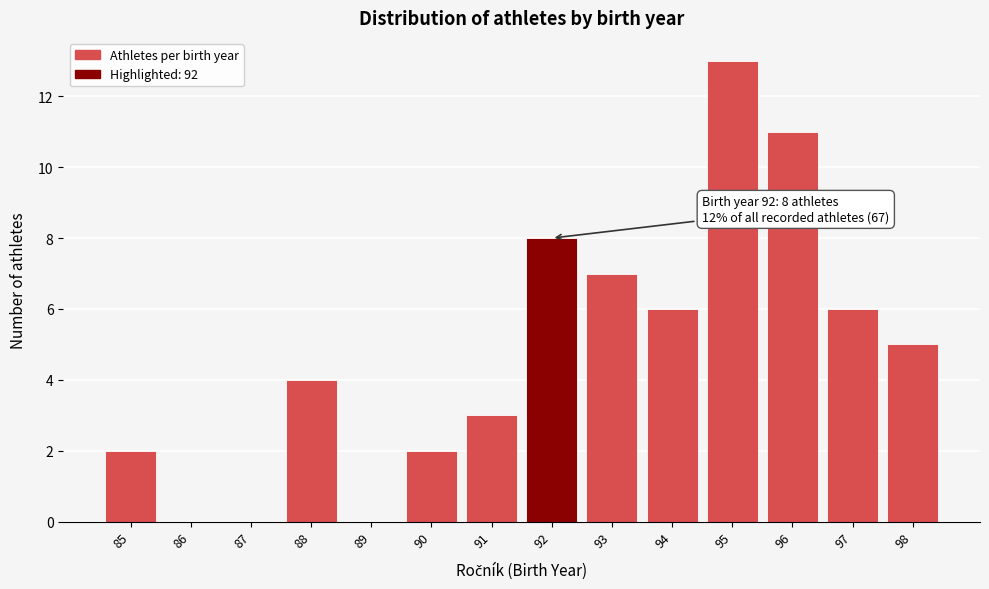

Over which range of the x-axis is the bar tallest?

94.5 to 95.5